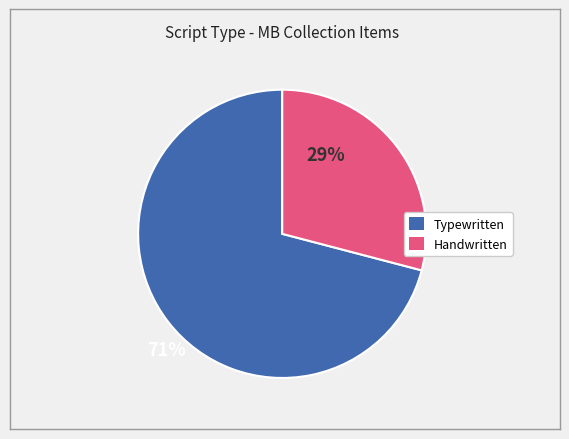

Does any single category account for the majority?

Yes